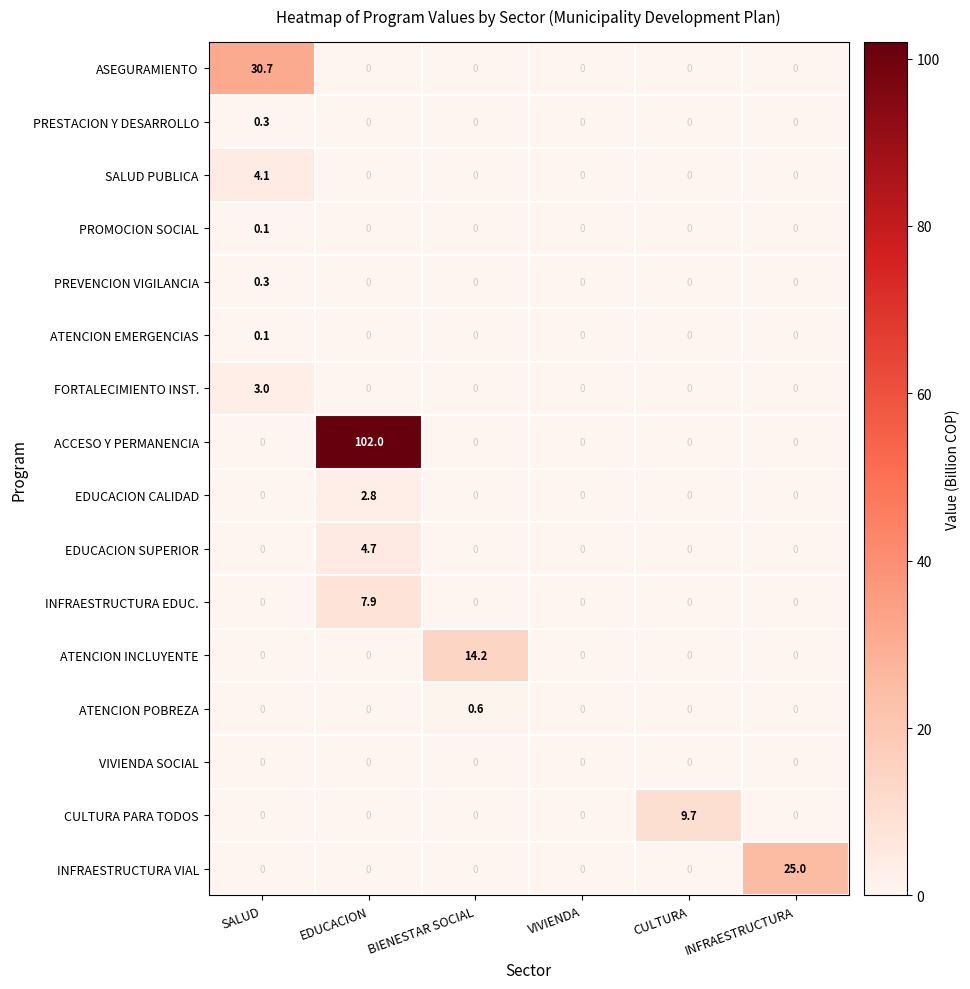

What is the difference between the INFRAESTRUCTURA EDUC. values at EDUCACION and CULTURA?

7.9